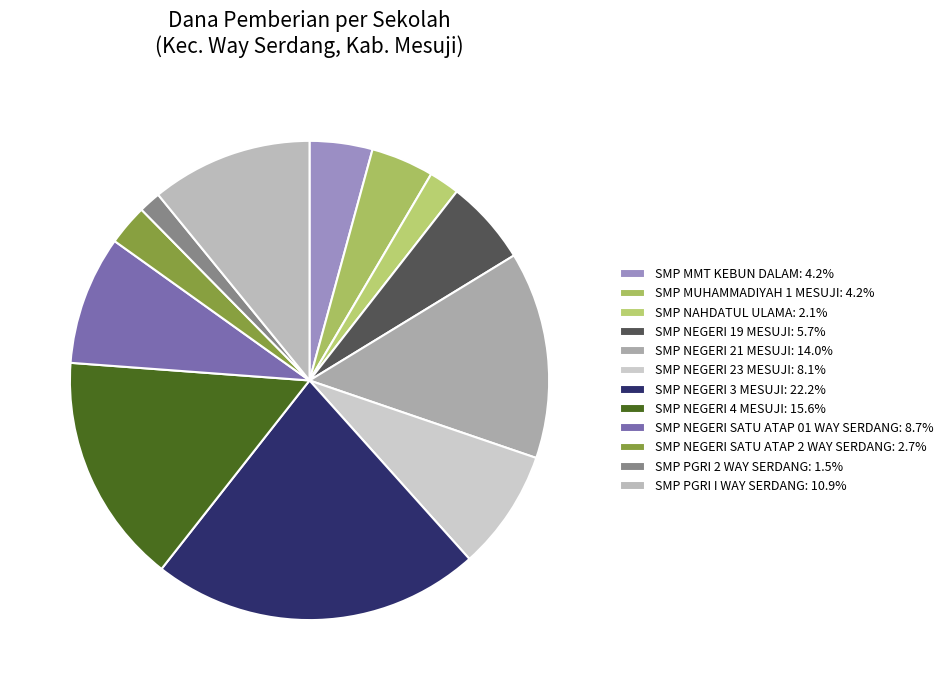

True or false: SMP NEGERI SATU ATAP 01 WAY SERDANG accounts for 17% of the total.

False